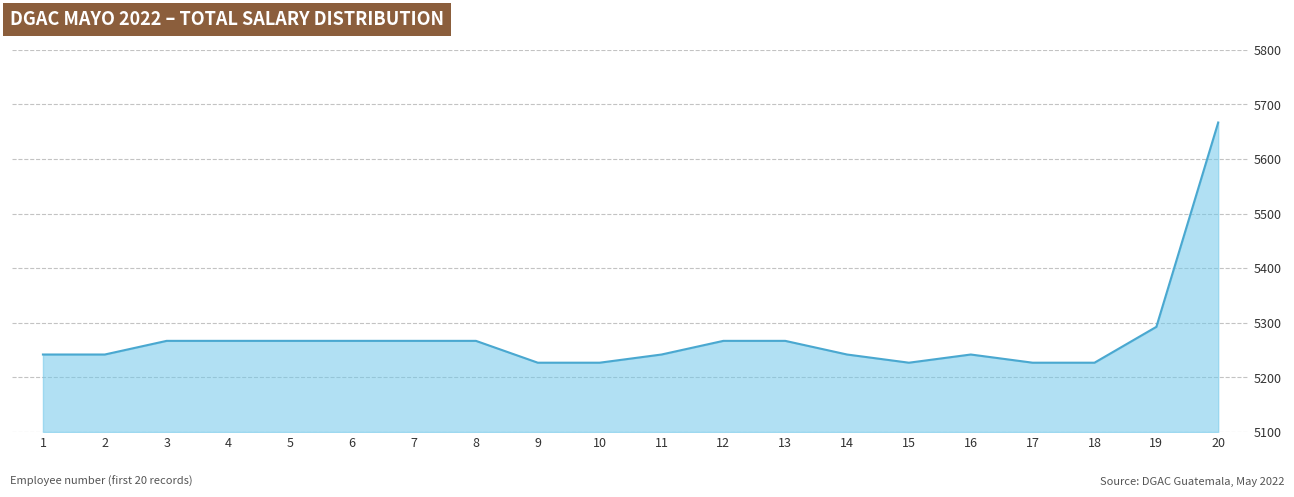

True or false: the data shows 5292.7 at 19.

True